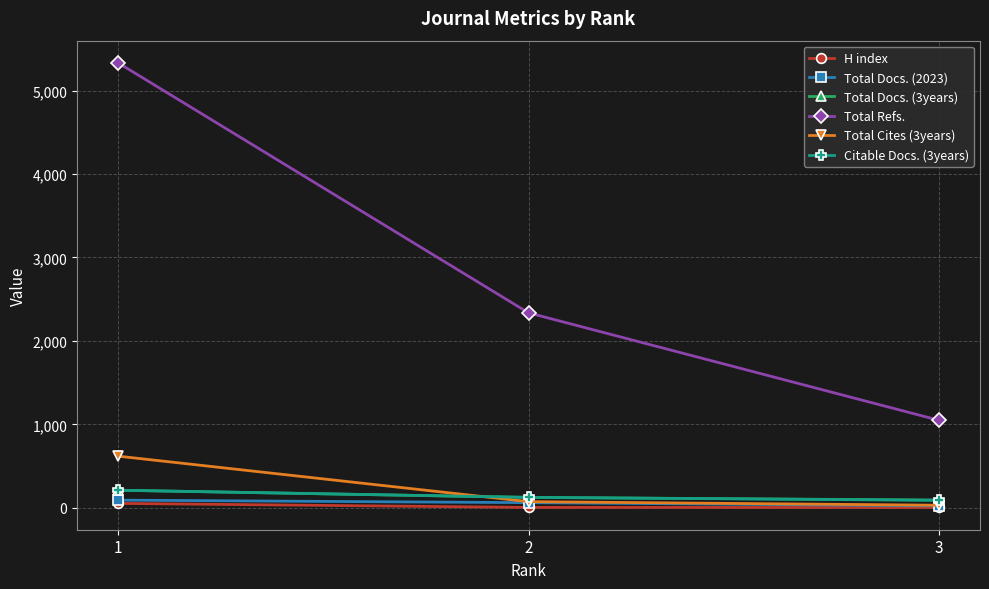

What is the greatest value displayed?

5331